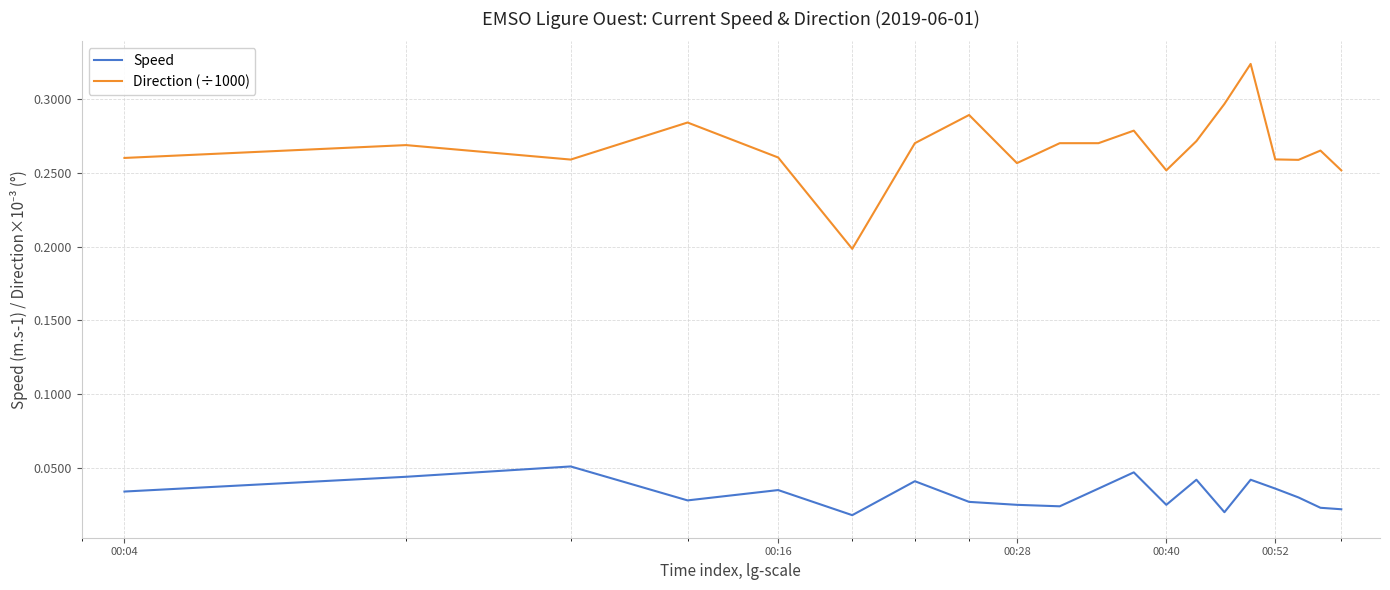

Which series has the largest total across all categories?

Direction (÷1000)